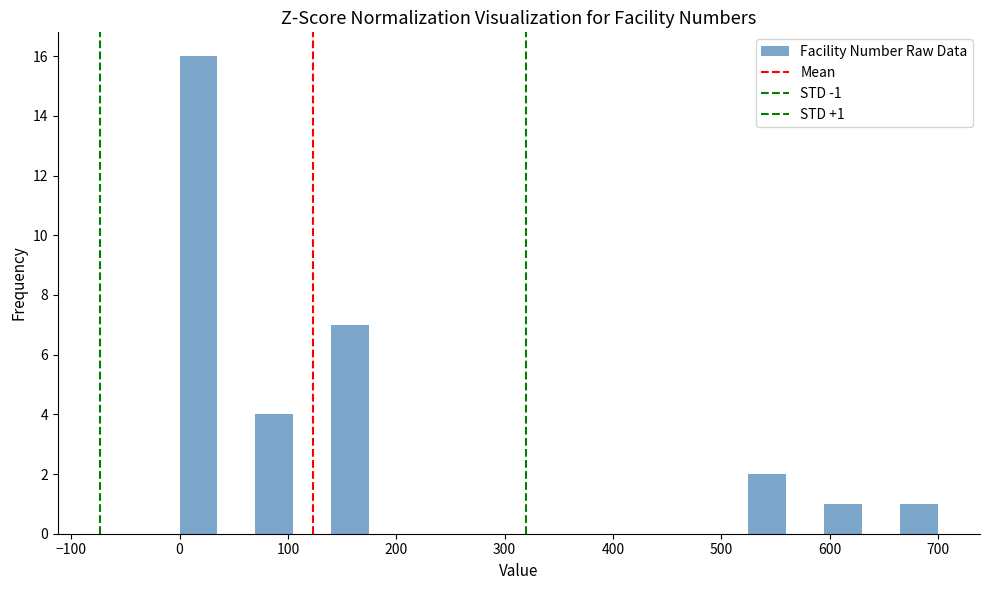

Around what value on the x-axis is the tallest bar? Give the approximate position of its centre, as read against the axis.

20